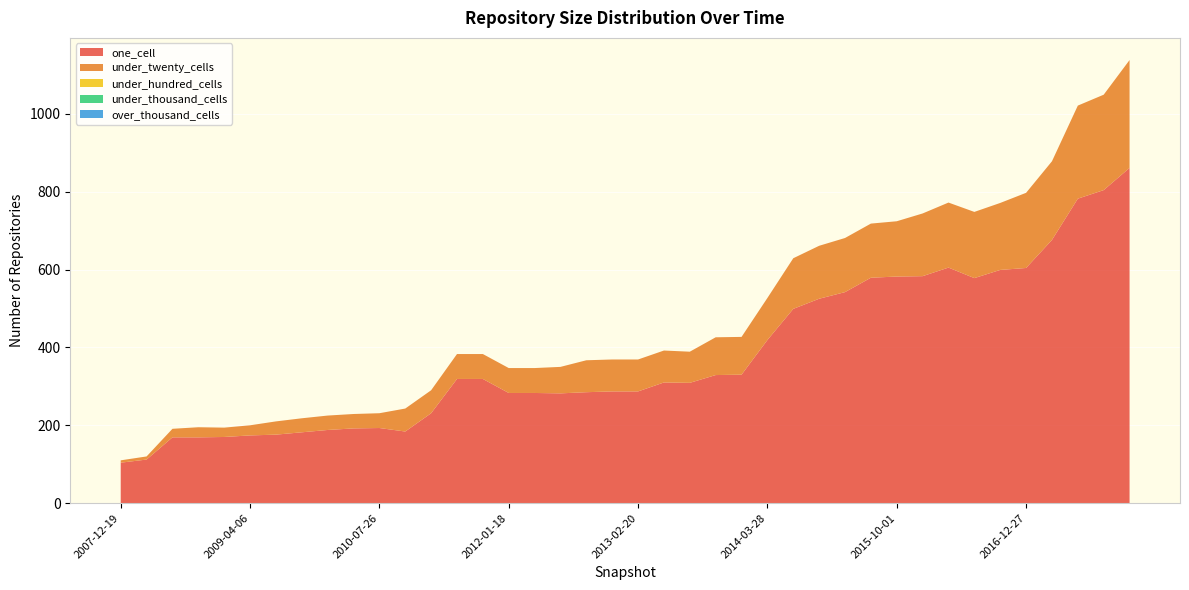

Reading right to left, extract all data points from this chart.

one_cell: 2017-12-22=861	2017-10-12=804	2017-07-24=782	2017-04-12=676	2016-12-27=604	2016-10-07=599	2016-07-04=578	2016-04-05=605	2016-01-04=583	2015-10-01=582	2015-07-03=579	2015-04-09=542	2015-01-19=525	2014-09-08=499	2014-03-28=419	2013-12-20=330	2013-09-10=329	2013-07-09=309	2013-05-21=310	2013-02-20=287	2012-12-11=287	2012-10-31=285	2012-07-13=282	2012-03-26=283	2012-01-18=283	2011-09-05=319	2011-06-10=319	2011-02-21=231	2010-11-17=184	2010-07-26=193	2010-04-01=192	2009-12-16=188	2009-09-25=182	2009-06-17=176	2009-04-06=174	2008-12-17=170	2008-10-10=169	2008-06-27=169	2008-04-01=112	2007-12-19=104
under_twenty_cells: 2017-12-22=277	2017-10-12=245	2017-07-24=239	2017-04-12=202	2016-12-27=193	2016-10-07=172	2016-07-04=170	2016-04-05=167	2016-01-04=161	2015-10-01=142	2015-07-03=139	2015-04-09=139	2015-01-19=136	2014-09-08=130	2014-03-28=108	2013-12-20=97	2013-09-10=97	2013-07-09=80	2013-05-21=82	2013-02-20=82	2012-12-11=82	2012-10-31=82	2012-07-13=68	2012-03-26=64	2012-01-18=64	2011-09-05=64	2011-06-10=64	2011-02-21=59	2010-11-17=59	2010-07-26=38	2010-04-01=37	2009-12-16=37	2009-09-25=36	2009-06-17=34	2009-04-06=26	2008-12-17=24	2008-10-10=26	2008-06-27=22	2008-04-01=8	2007-12-19=6
under_hundred_cells: 2017-12-22=0	2017-10-12=0	2017-07-24=0	2017-04-12=0	2016-12-27=0	2016-10-07=0	2016-07-04=0	2016-04-05=0	2016-01-04=0	2015-10-01=0	2015-07-03=0	2015-04-09=0	2015-01-19=0	2014-09-08=0	2014-03-28=0	2013-12-20=0	2013-09-10=0	2013-07-09=0	2013-05-21=0	2013-02-20=0	2012-12-11=0	2012-10-31=0	2012-07-13=0	2012-03-26=0	2012-01-18=0	2011-09-05=0	2011-06-10=0	2011-02-21=0	2010-11-17=0	2010-07-26=0	2010-04-01=0	2009-12-16=0	2009-09-25=0	2009-06-17=0	2009-04-06=0	2008-12-17=0	2008-10-10=0	2008-06-27=0	2008-04-01=0	2007-12-19=0
under_thousand_cells: 2017-12-22=0	2017-10-12=0	2017-07-24=0	2017-04-12=0	2016-12-27=0	2016-10-07=0	2016-07-04=0	2016-04-05=0	2016-01-04=0	2015-10-01=0	2015-07-03=0	2015-04-09=0	2015-01-19=0	2014-09-08=0	2014-03-28=0	2013-12-20=0	2013-09-10=0	2013-07-09=0	2013-05-21=0	2013-02-20=0	2012-12-11=0	2012-10-31=0	2012-07-13=0	2012-03-26=0	2012-01-18=0	2011-09-05=0	2011-06-10=0	2011-02-21=0	2010-11-17=0	2010-07-26=0	2010-04-01=0	2009-12-16=0	2009-09-25=0	2009-06-17=0	2009-04-06=0	2008-12-17=0	2008-10-10=0	2008-06-27=0	2008-04-01=0	2007-12-19=0
over_thousand_cells: 2017-12-22=0	2017-10-12=0	2017-07-24=0	2017-04-12=0	2016-12-27=0	2016-10-07=0	2016-07-04=0	2016-04-05=0	2016-01-04=0	2015-10-01=0	2015-07-03=0	2015-04-09=0	2015-01-19=0	2014-09-08=0	2014-03-28=0	2013-12-20=0	2013-09-10=0	2013-07-09=0	2013-05-21=0	2013-02-20=0	2012-12-11=0	2012-10-31=0	2012-07-13=0	2012-03-26=0	2012-01-18=0	2011-09-05=0	2011-06-10=0	2011-02-21=0	2010-11-17=0	2010-07-26=0	2010-04-01=0	2009-12-16=0	2009-09-25=0	2009-06-17=0	2009-04-06=0	2008-12-17=0	2008-10-10=0	2008-06-27=0	2008-04-01=0	2007-12-19=0